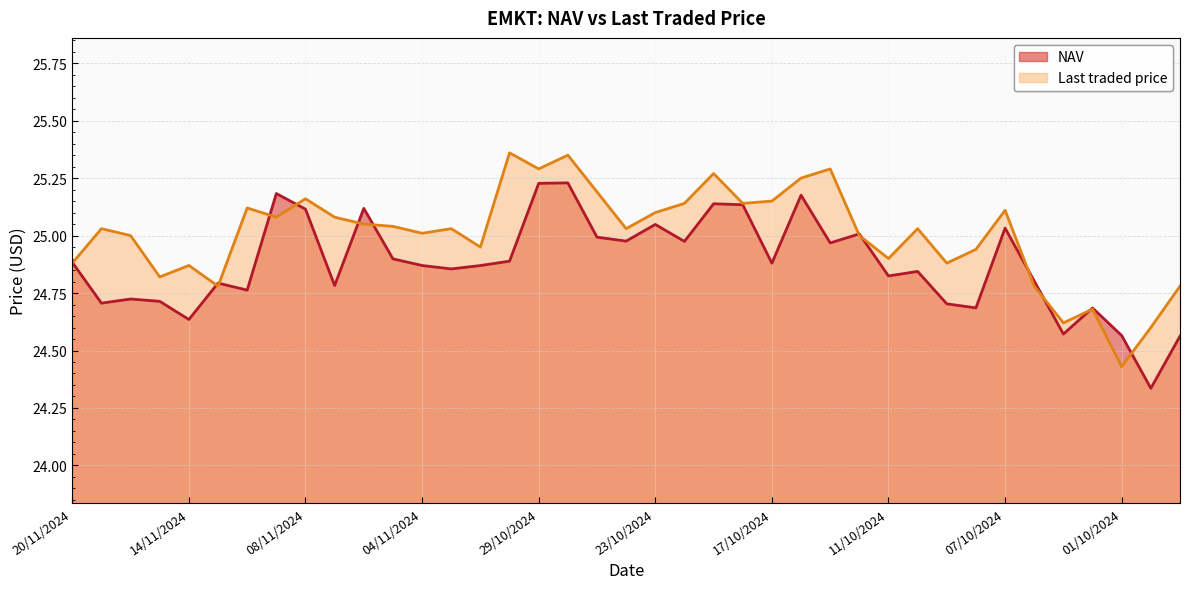

List the series in order of their peak value, highest first.

Last traded price, NAV